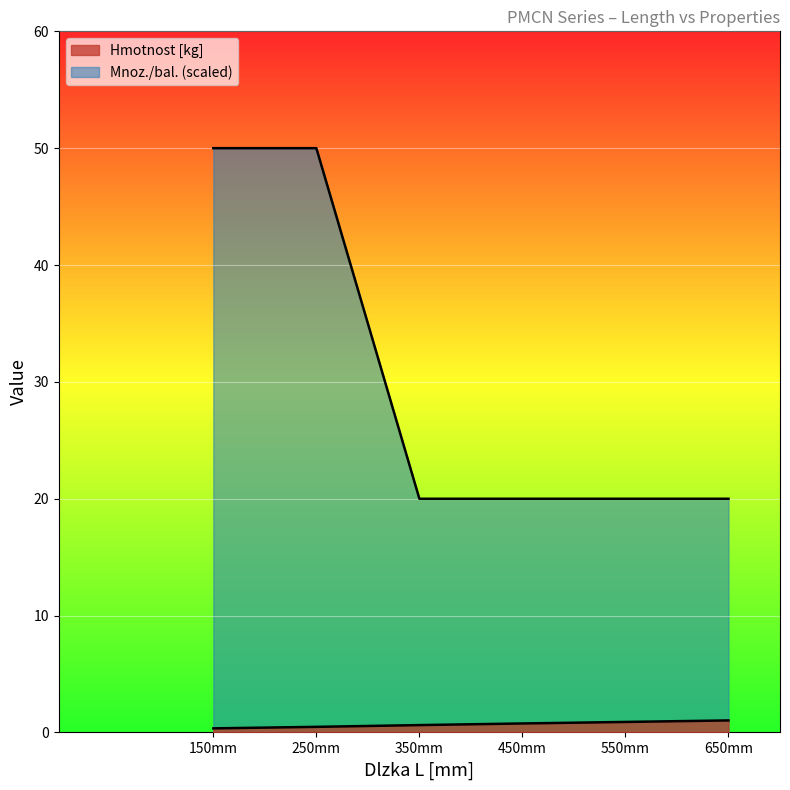

What is the value of the Mnoz./bal. point at the 3rd from the left?

20.0